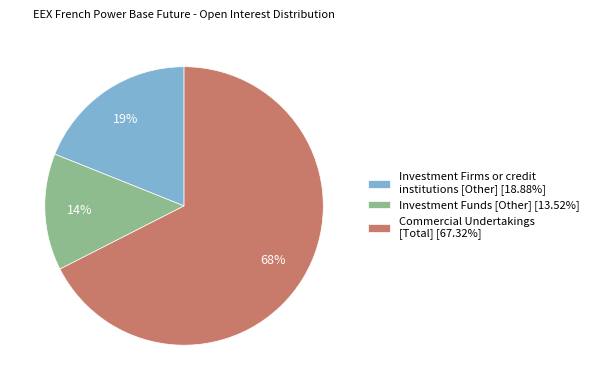

What is the ratio of the value at Investment Funds [Other] [13.52%] to the value at Investment Firms or credit institutions [Other] [18.88%]?

0.7